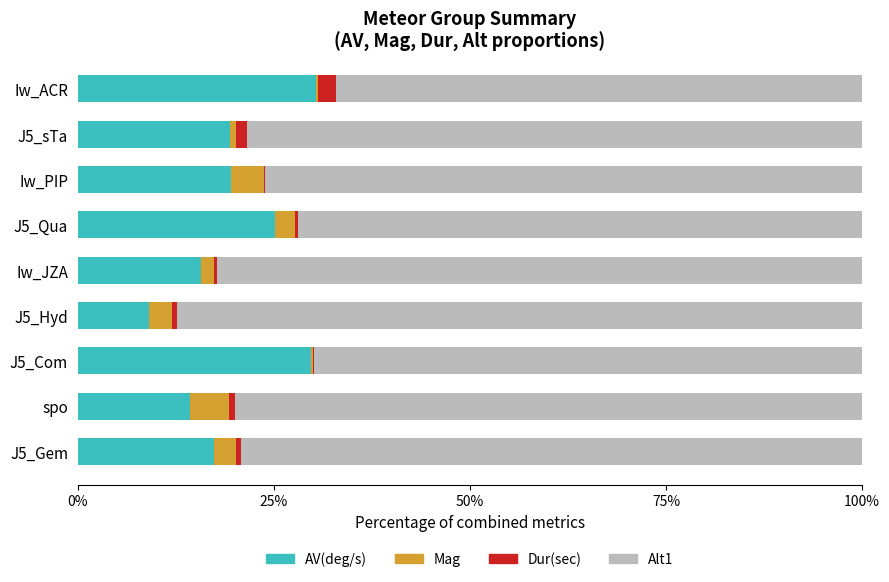

Is it true that AV(deg/s) equals 7.0 at Iw_ACR?

False